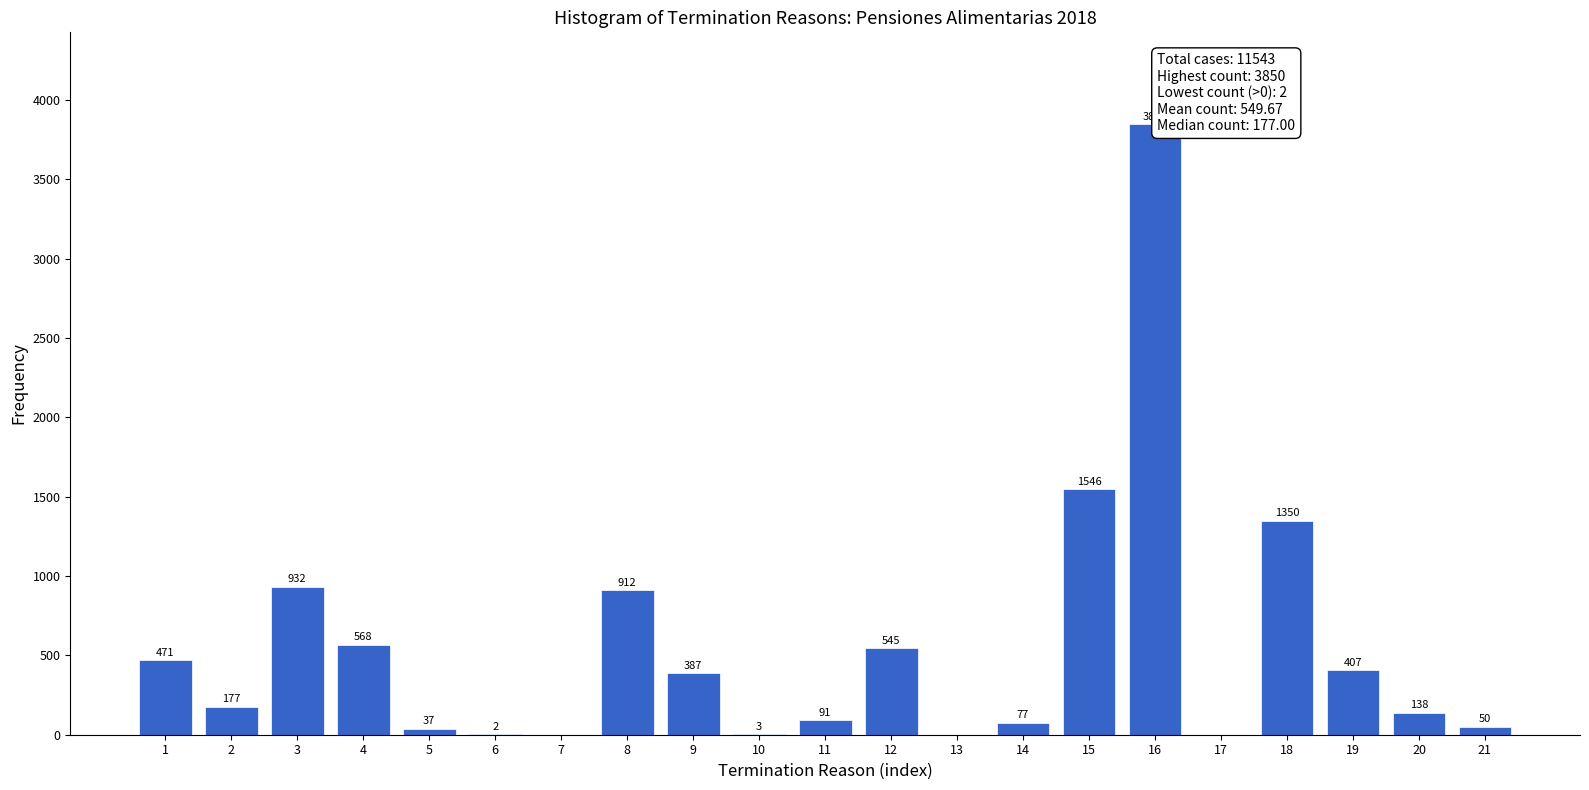

Reading right to left, what are all the values shown in this chart?

21=50	20=138	19=407	18=1350	17=0	16=3850	15=1546	14=77	13=0	12=545	11=91	10=3	9=387	8=912	7=0	6=2	5=37	4=568	3=932	2=177	1=471